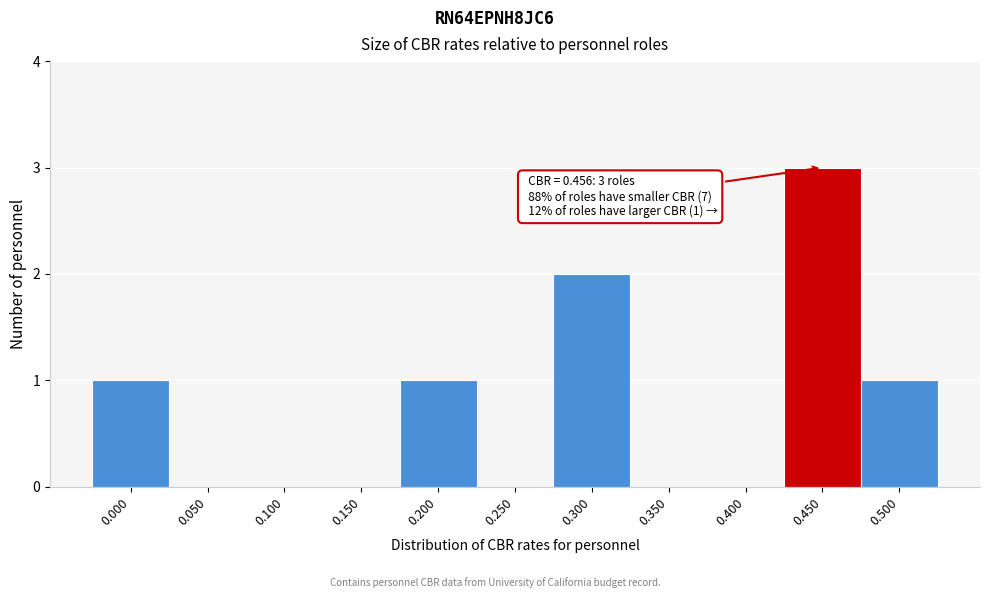

Reading left to right, extract all data points from this chart.

0.000=1	0.050=0	0.100=0	0.150=0	0.200=1	0.250=0	0.300=2	0.350=0	0.400=0	0.450=3	0.500=1